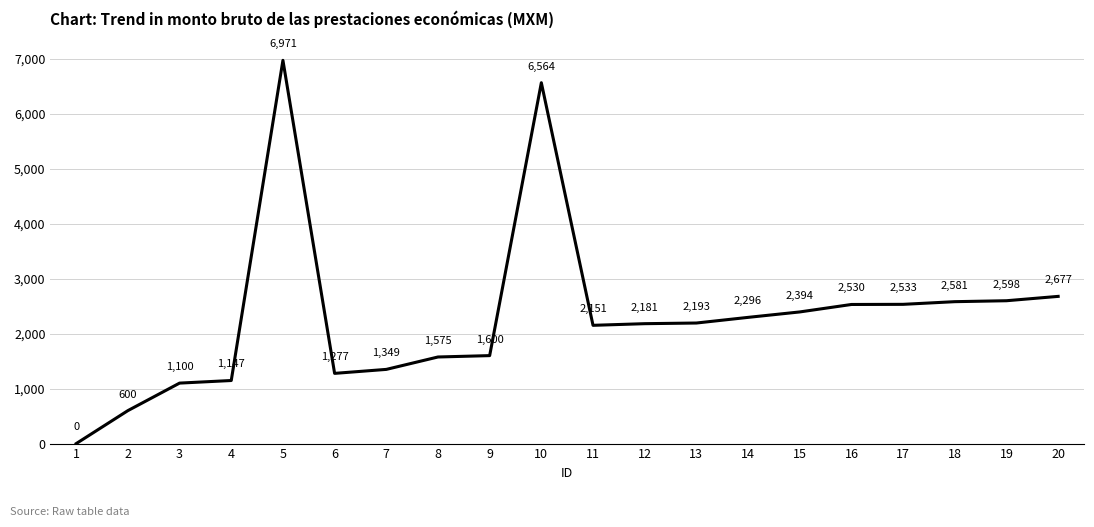

Is this an area chart (filled region under the line)?

No